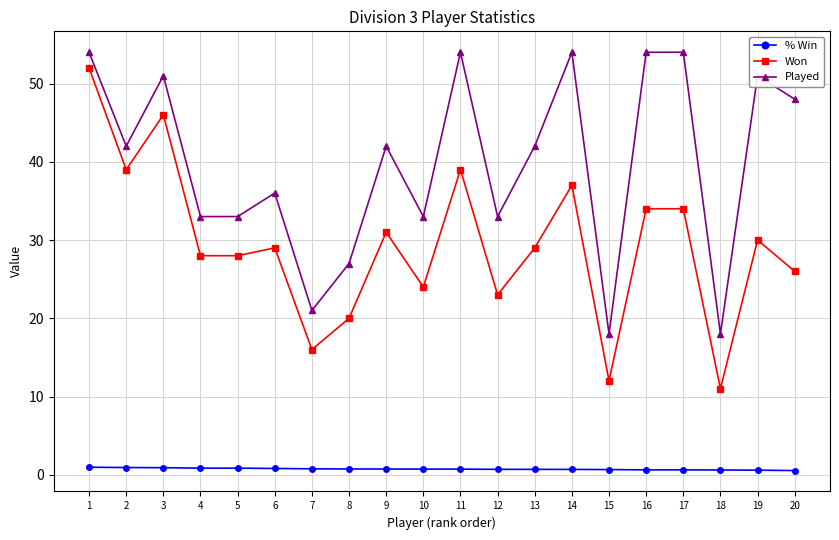

What is the difference between the Won values at 19 and 13?

1.0